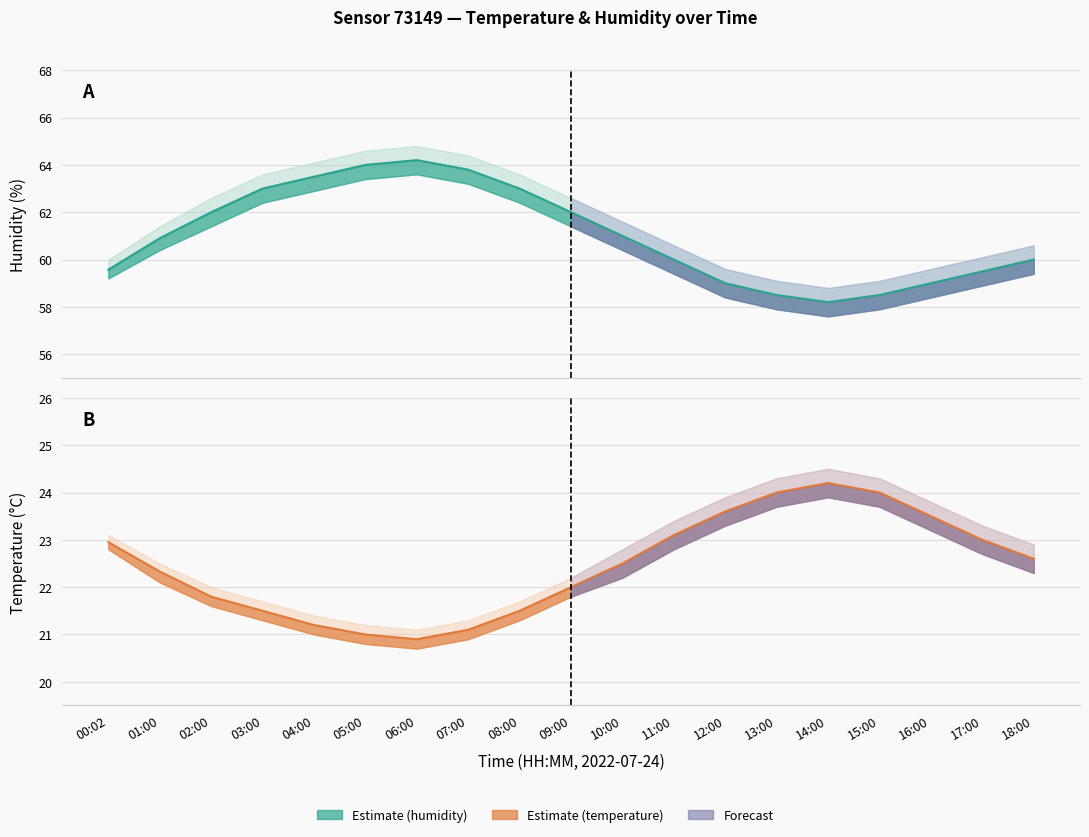

Between 02:00 and 07:00, which series saw the biggest shift?

humidity_upper